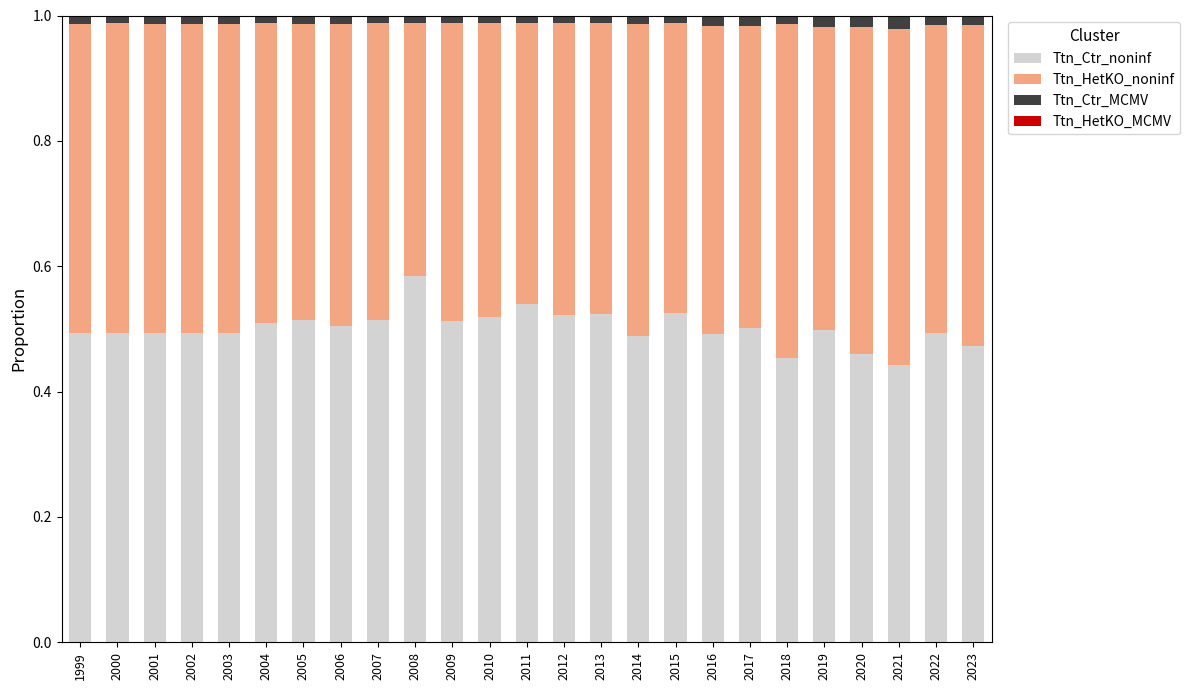

Are the bars grouped side by side (vs. stacked)?

No